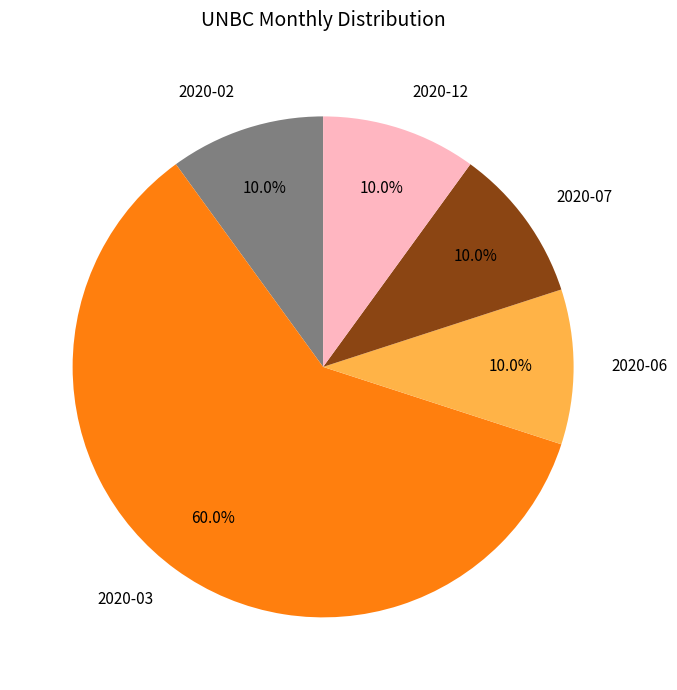

To the nearest percent, what percentage of the pie is 2020-07?

10%